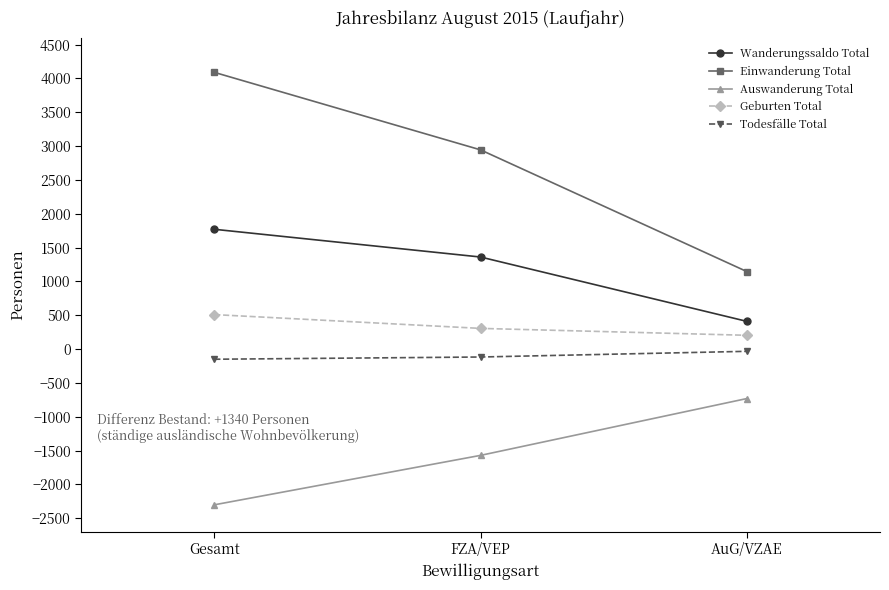

The value of Einwanderung Total at Gesamt is 6063. True or false?

False